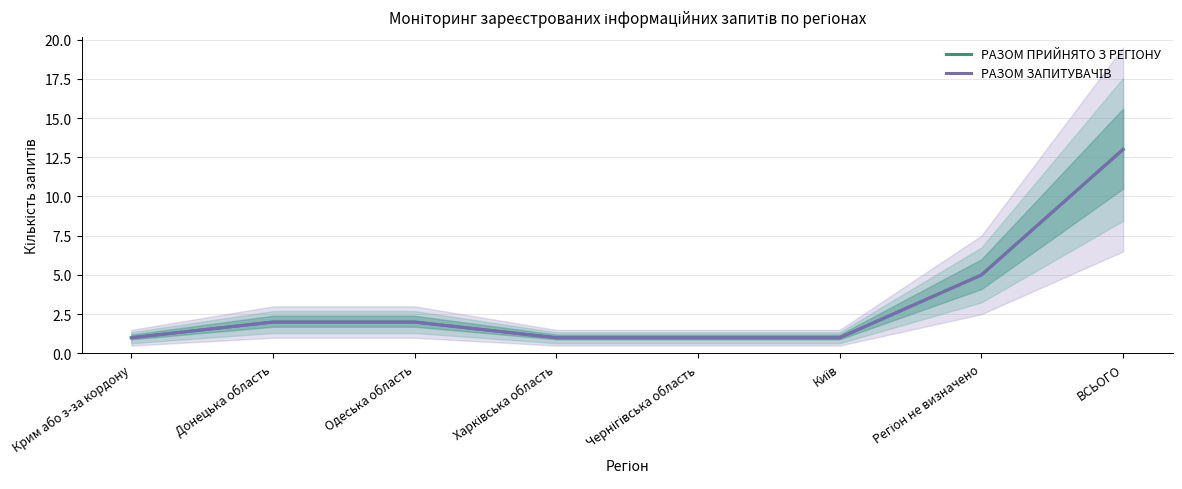

At Харківська область, list the series in order from largest to smallest.

РАЗОМ ПРИЙНЯТО З РЕГІОНУ, РАЗОМ ЗАПИТУВАЧІВ